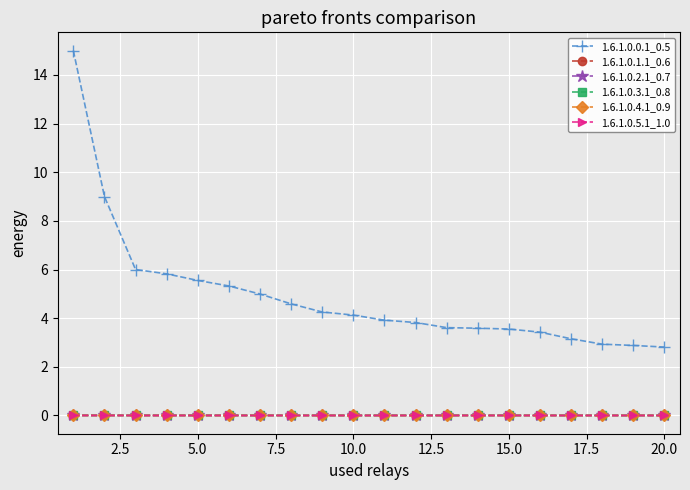

How many distinct data groups are displayed?

6